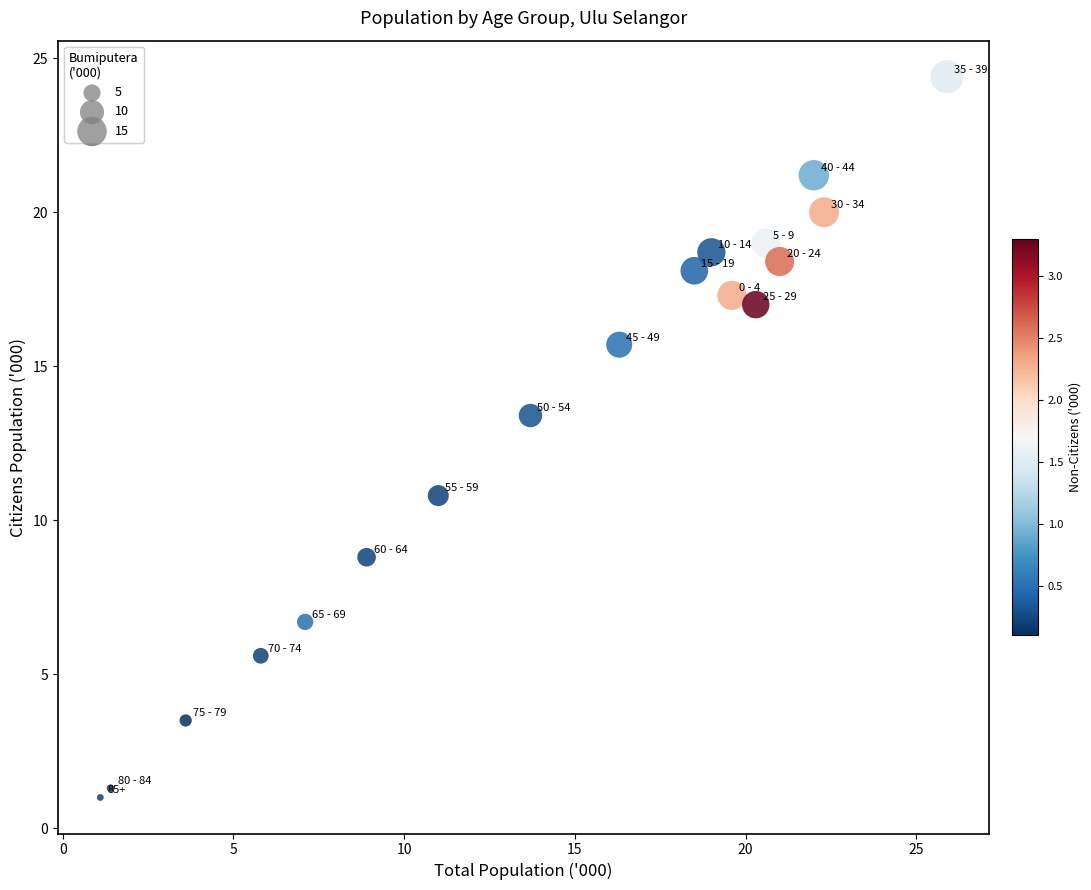

What is the range of X values (max minus min)?

24.8